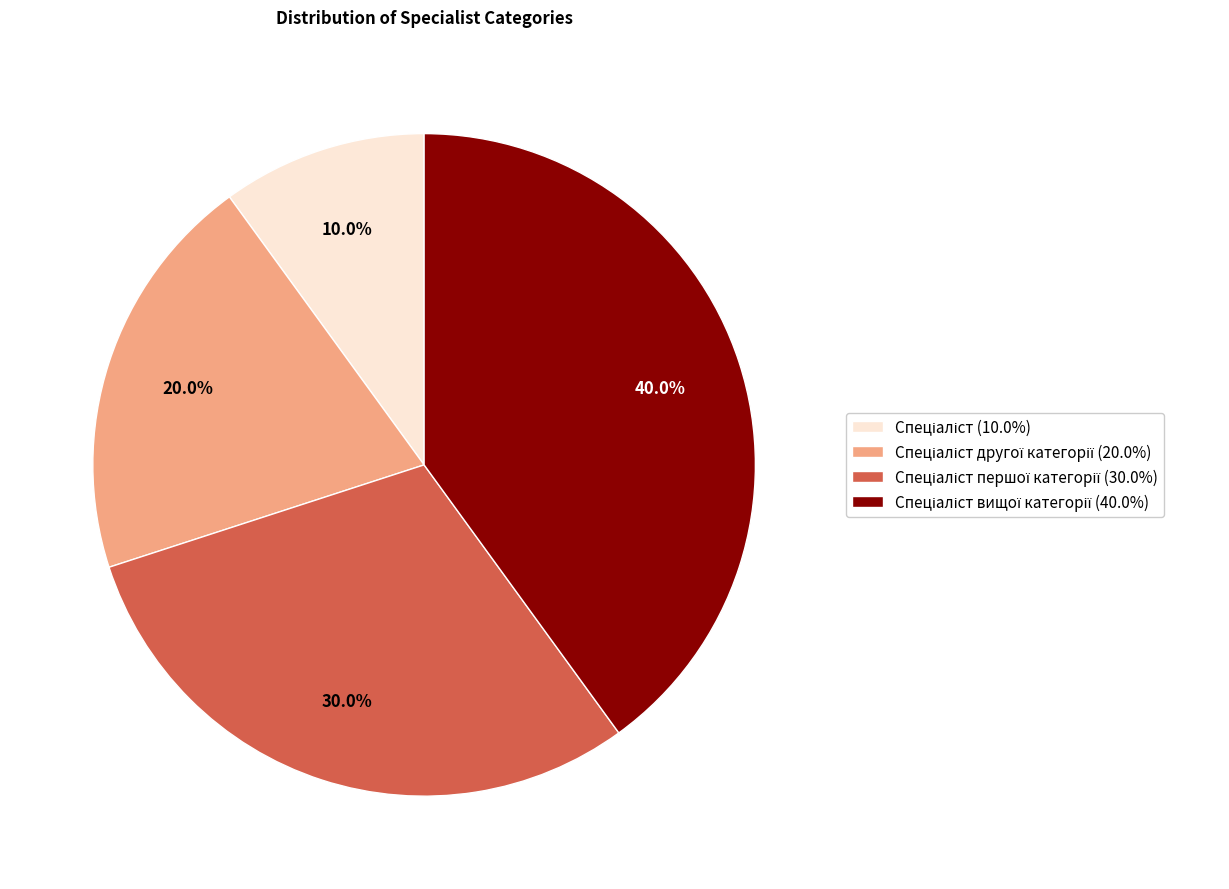

Is there any slice that represents more than half of the pie?

No